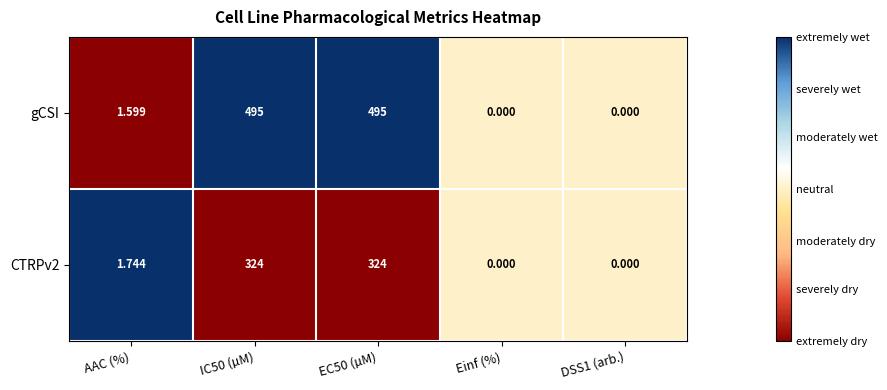

Which series has the largest total across all categories?

gCSI